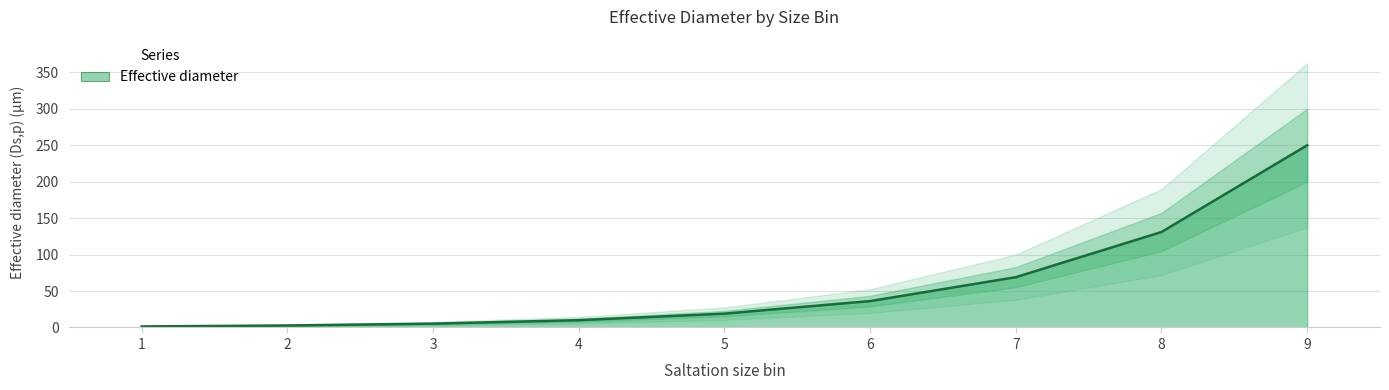

List the labels in order of value, smallest first.

1, 2, 3, 4, 5, 6, 7, 8, 9